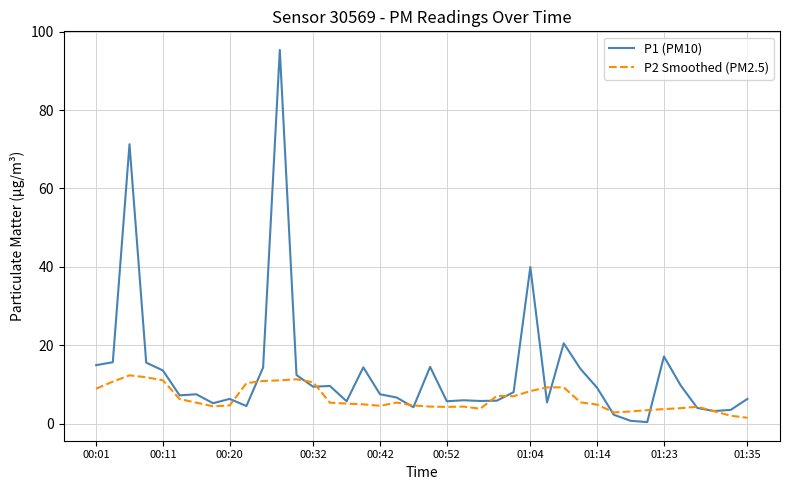

Which series has the widest spread of values?

P1 (PM10)